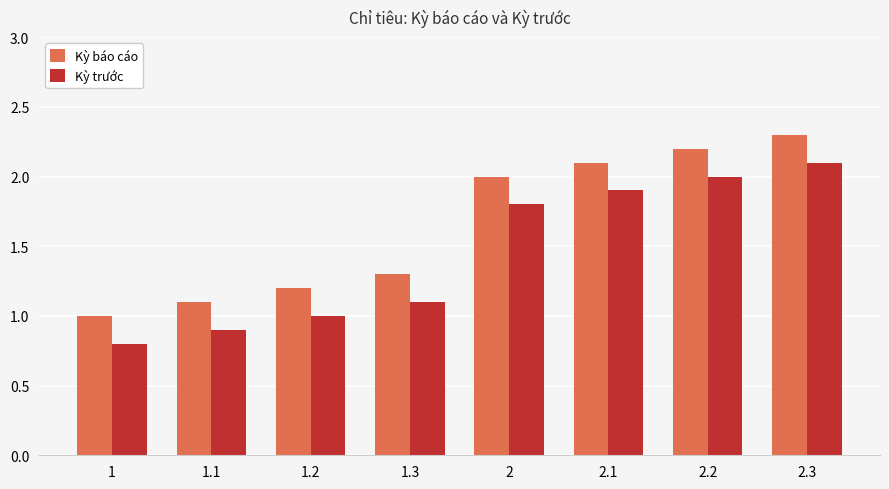

The value of Kỳ báo cáo at 2 is 2.0. True or false?

True